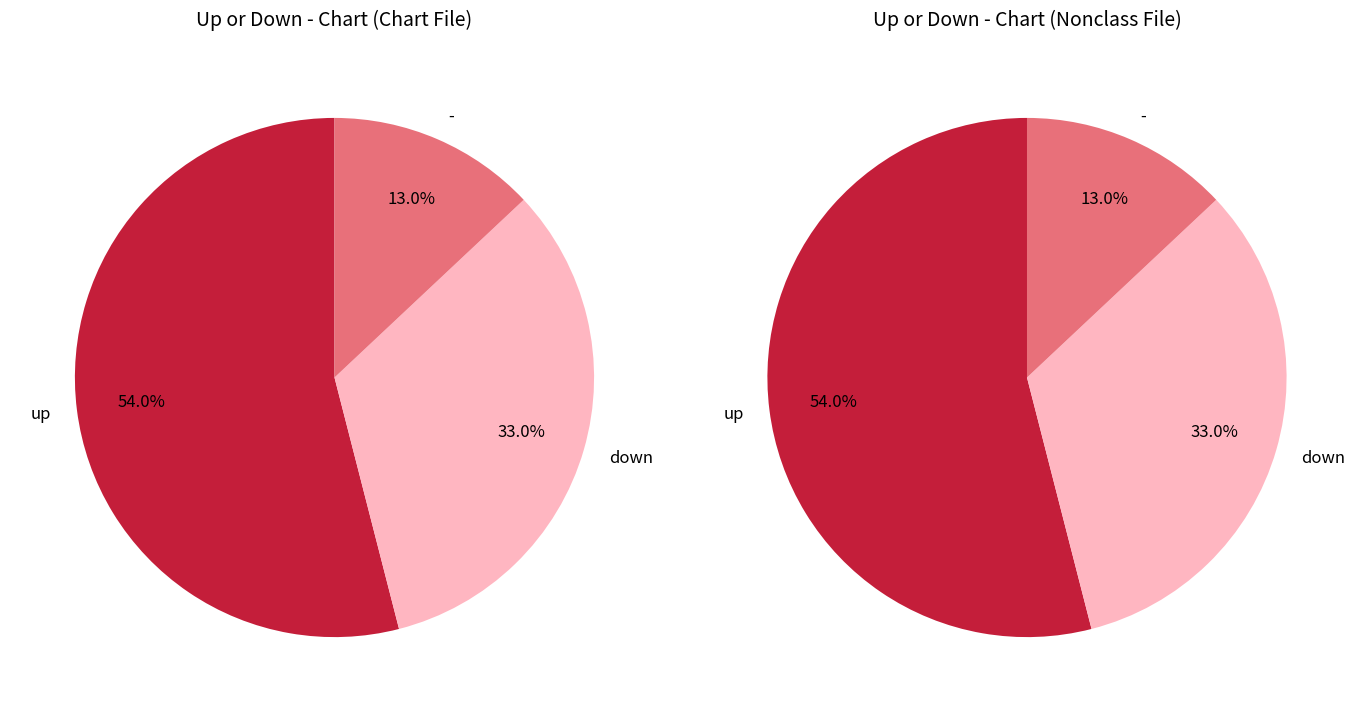

Rank the categories by value from lowest to highest.

-, down, up